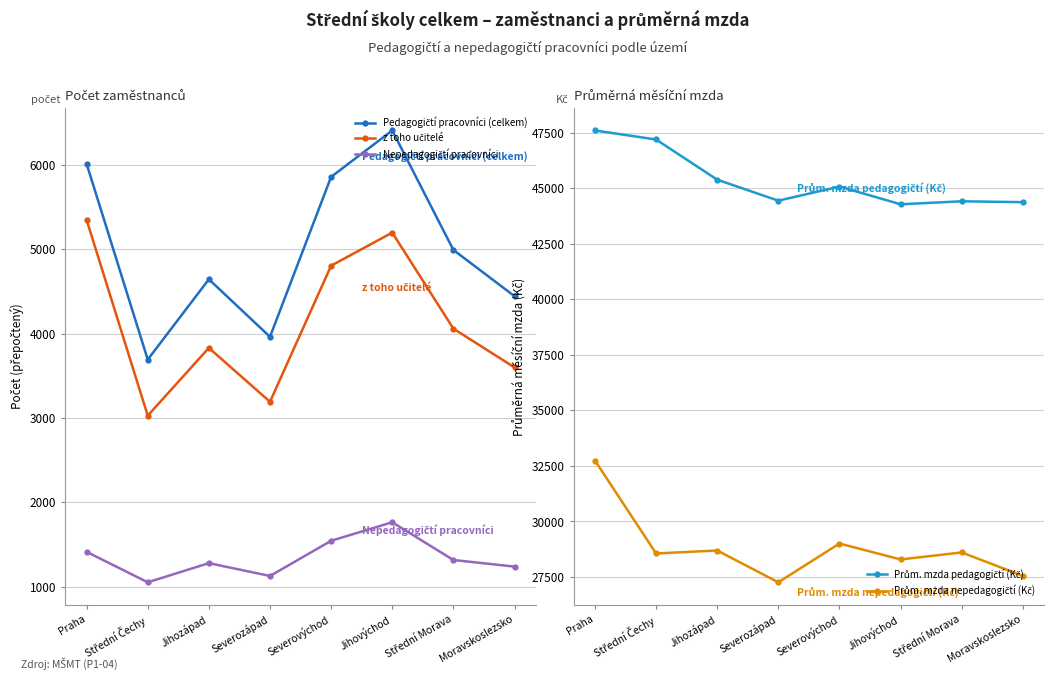

Read the Pedagogičtí pracovníci (celkem) value at Praha.

6012.0